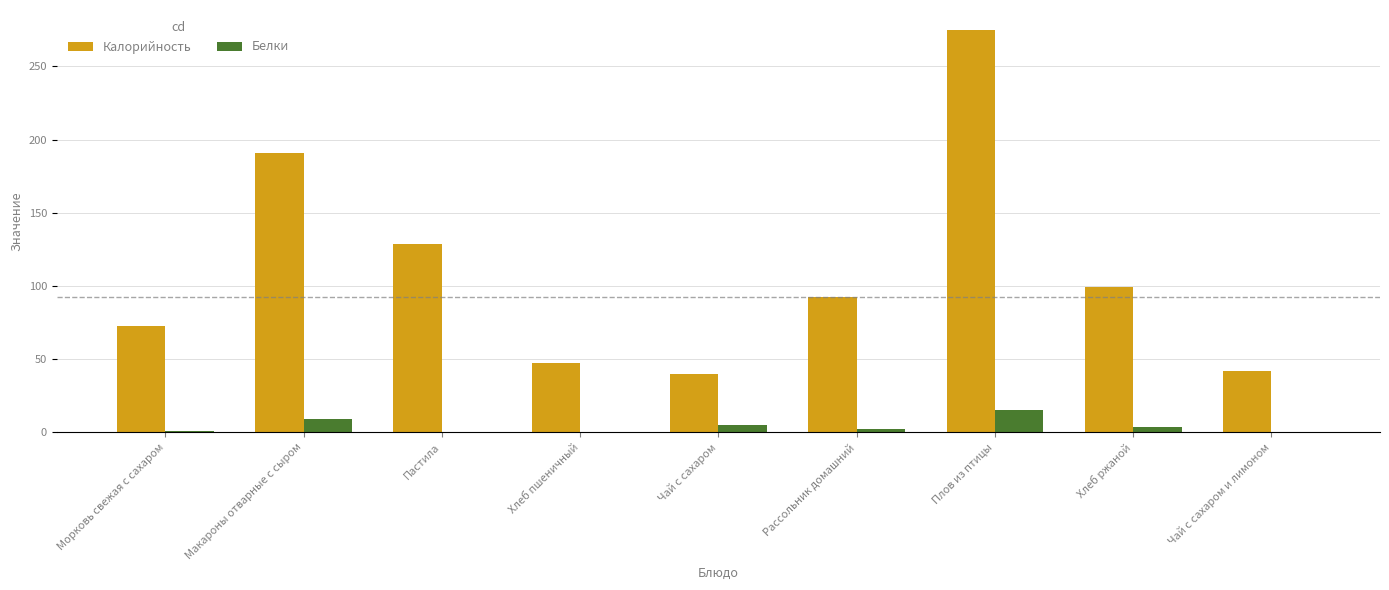

At which category is the sum across all series the highest?

Плов из птицы